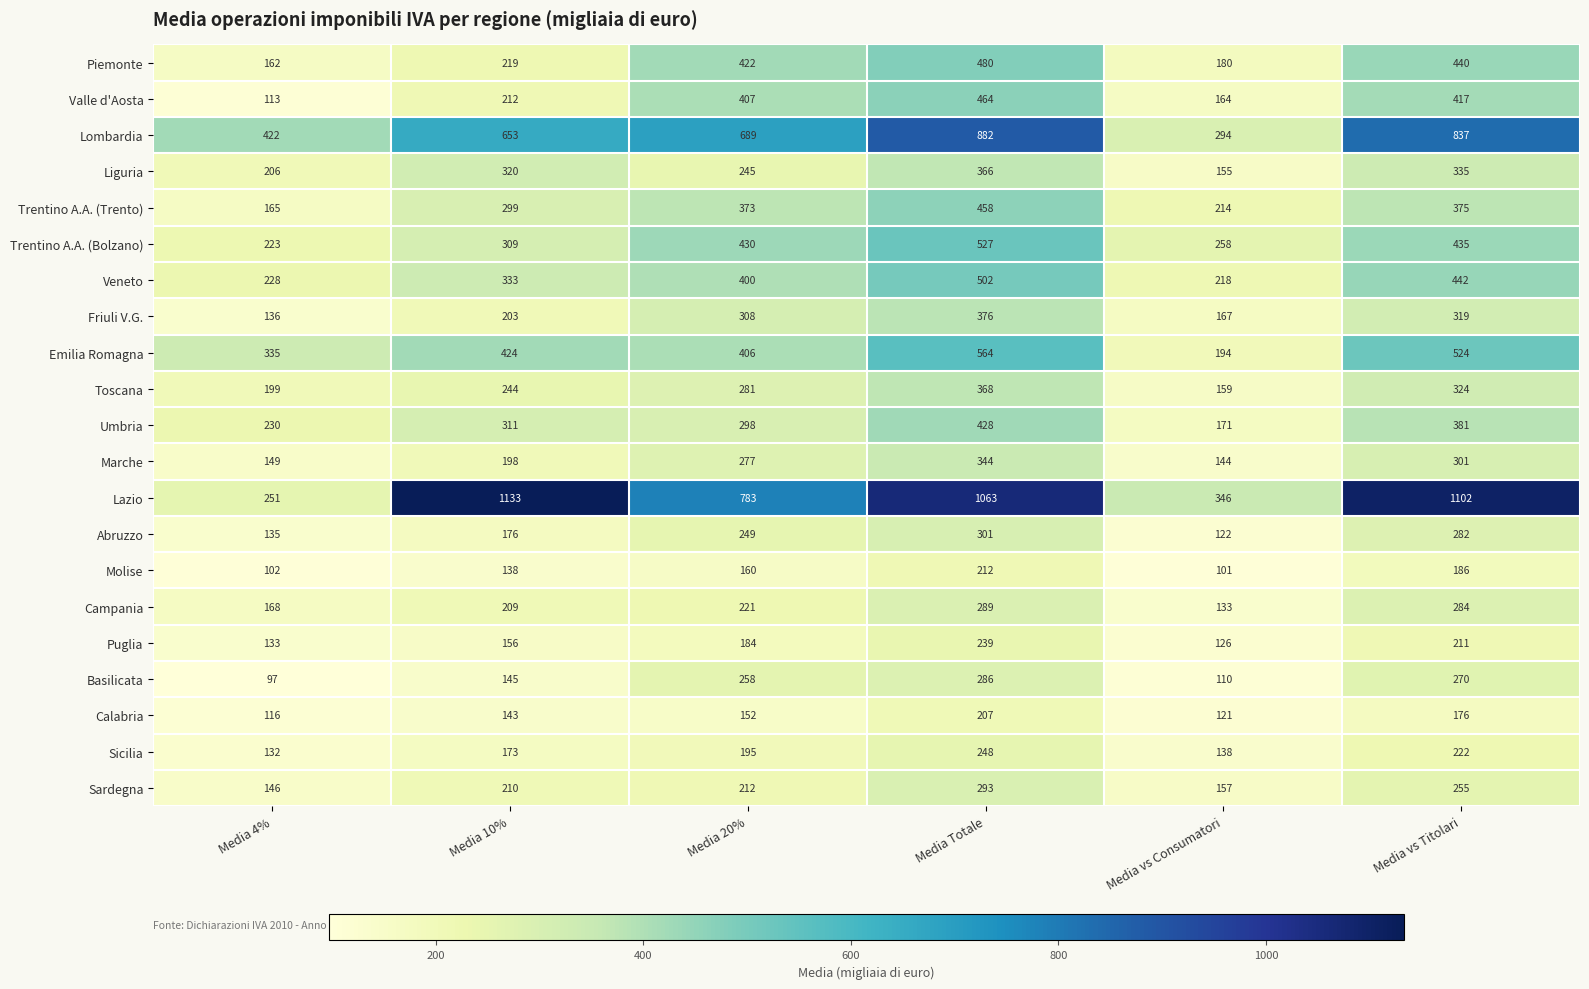

What is the sum of all Sardegna values?

1273